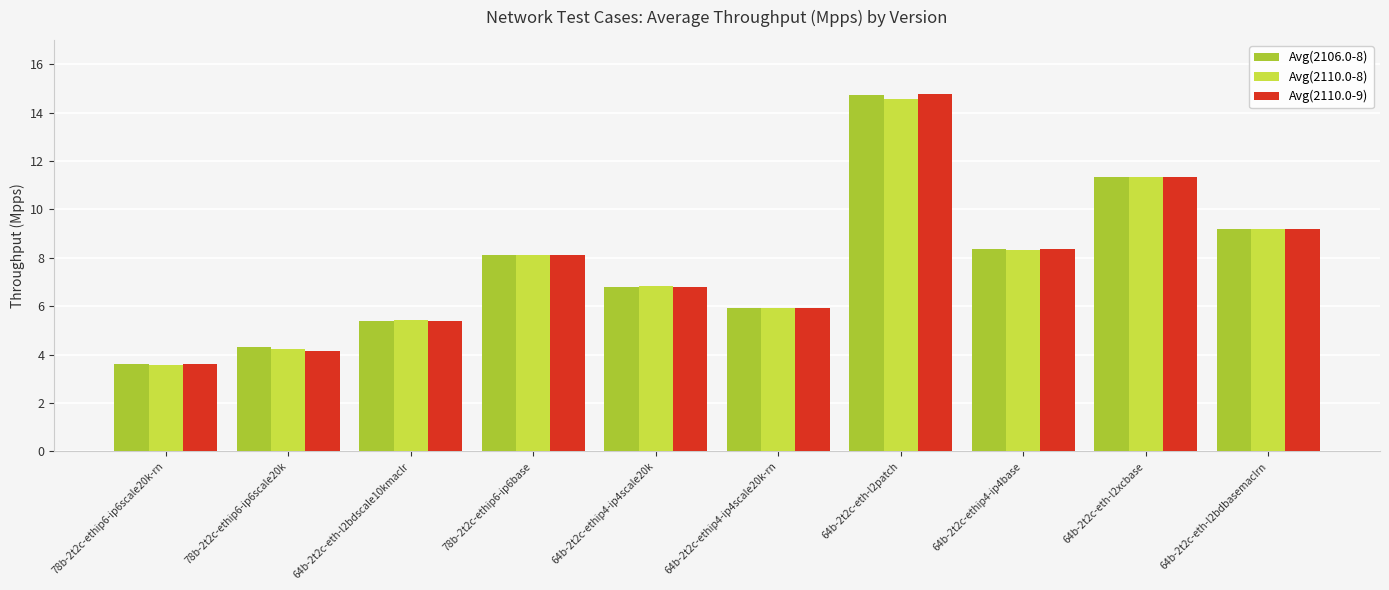

What is the value of the Avg(2110.0-9) bar at the 5th from the left?

6.8